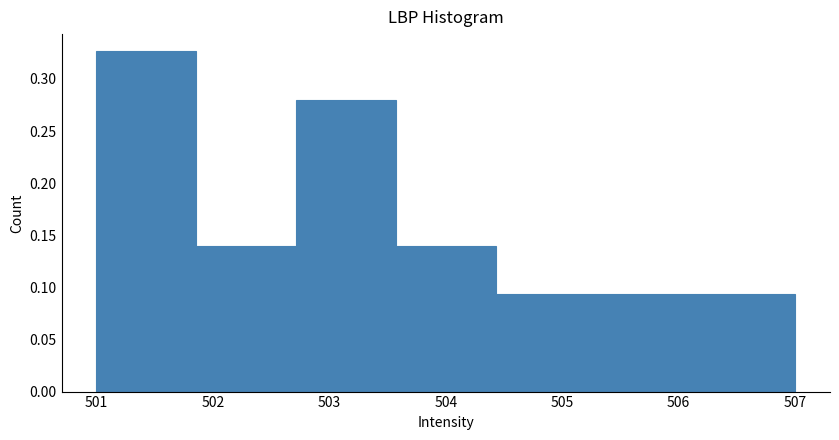

Which range on the x-axis has the tallest bar?

501.0 to 501.9